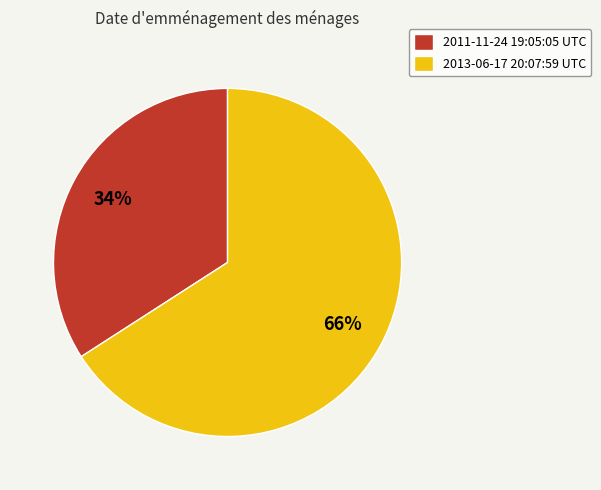

Which category has the smallest portion of the pie?

2011-11-24 19:05:05 UTC